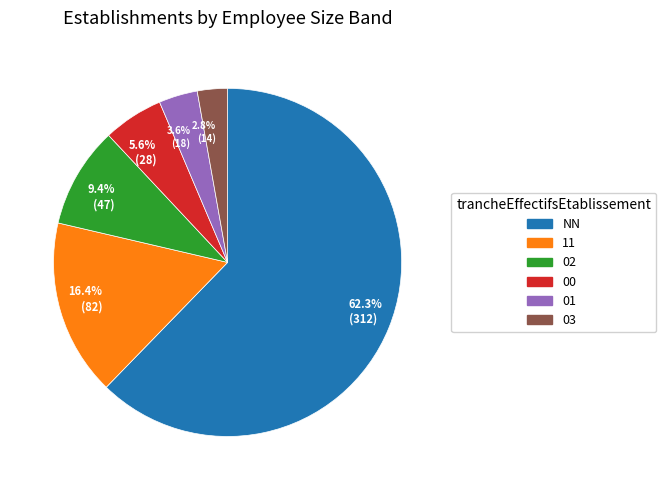

Rank the categories by value from lowest to highest.

2.8% (14), 3.6% (18), 5.6% (28), 9.4% (47), 16.4% (82), 62.3% (312)